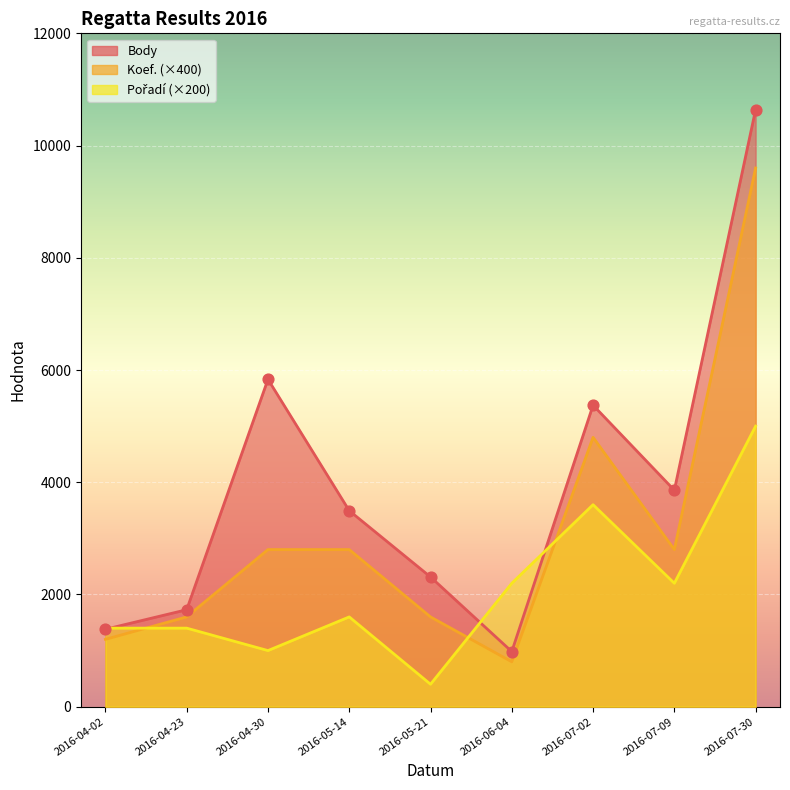

What are all the series names shown in the legend?

Body, Koef., Pořadí